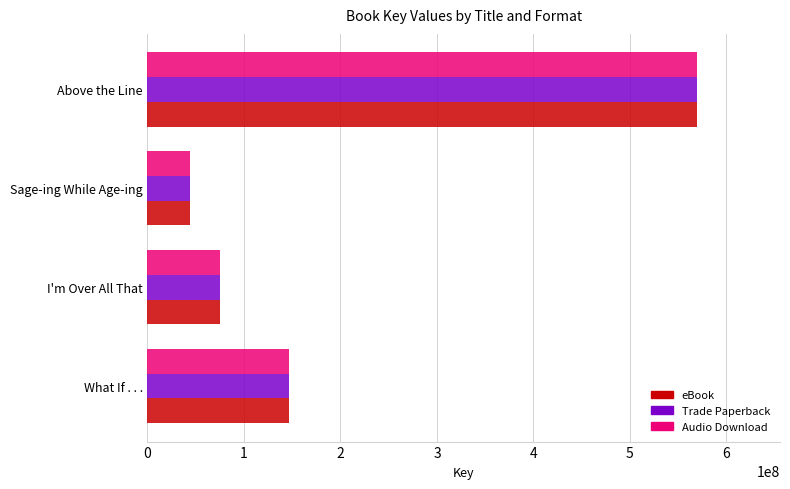

What is the difference between the maximum and second lowest values in the eBook series?

494811004